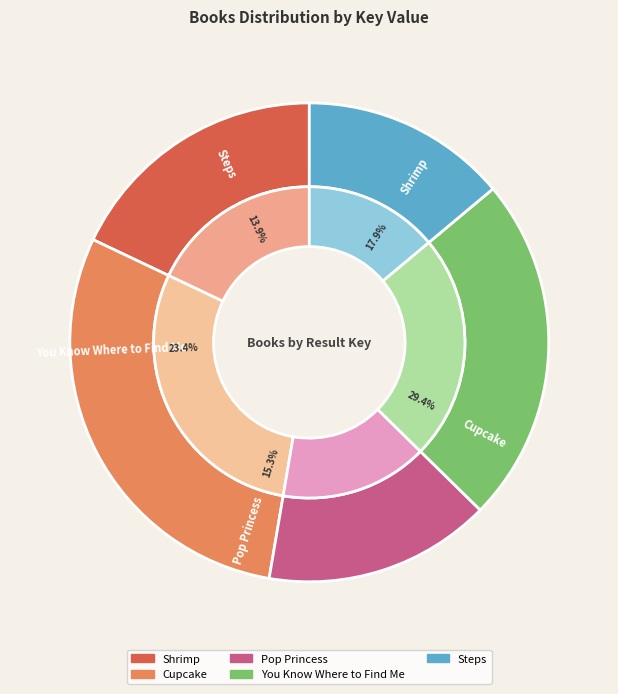

What portion of the pie excludes Pop Princess?

84.7%